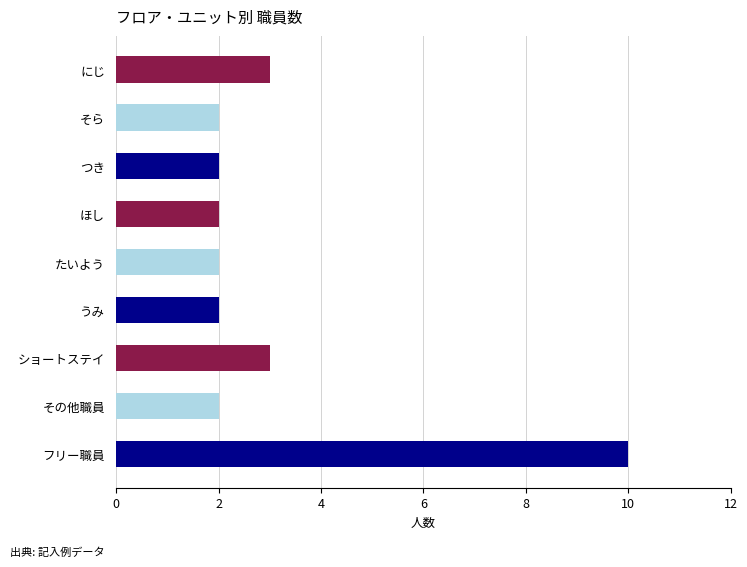

Which category has the highest value across all series?

フリー職員